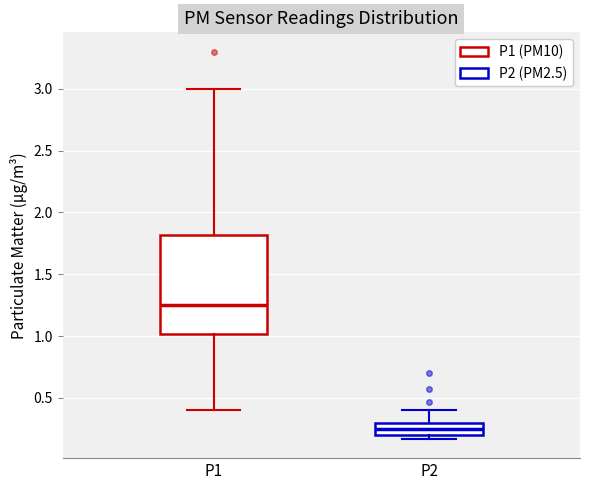

Comparing the boxes themselves (not the whiskers), which one is the tallest?

P1